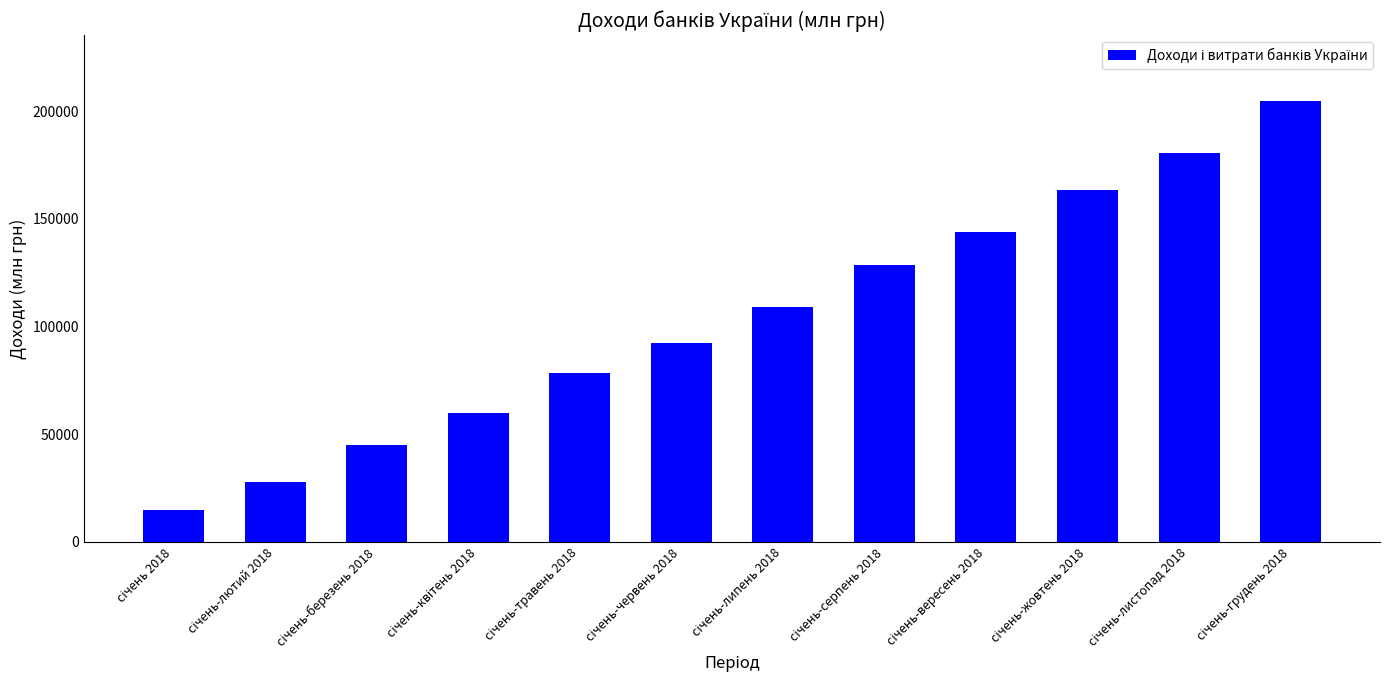

What is the smallest value displayed?

14599